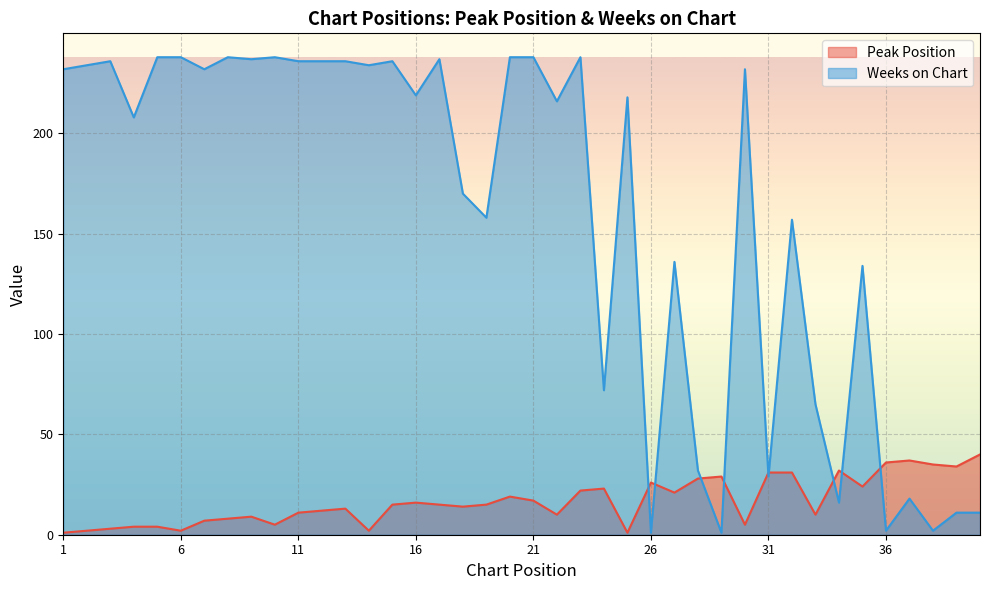

Is the value of Peak Position at 20 greater than the value of Weeks on Chart at 18?

No